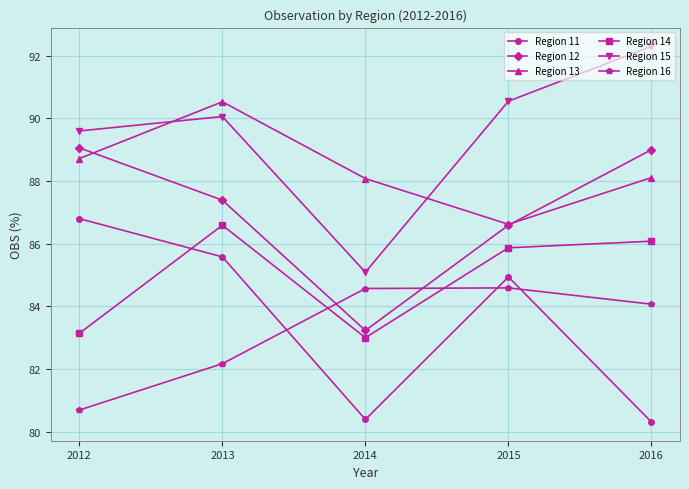

What is the value of the Region 12 point at the 3rd from the left?

83.2